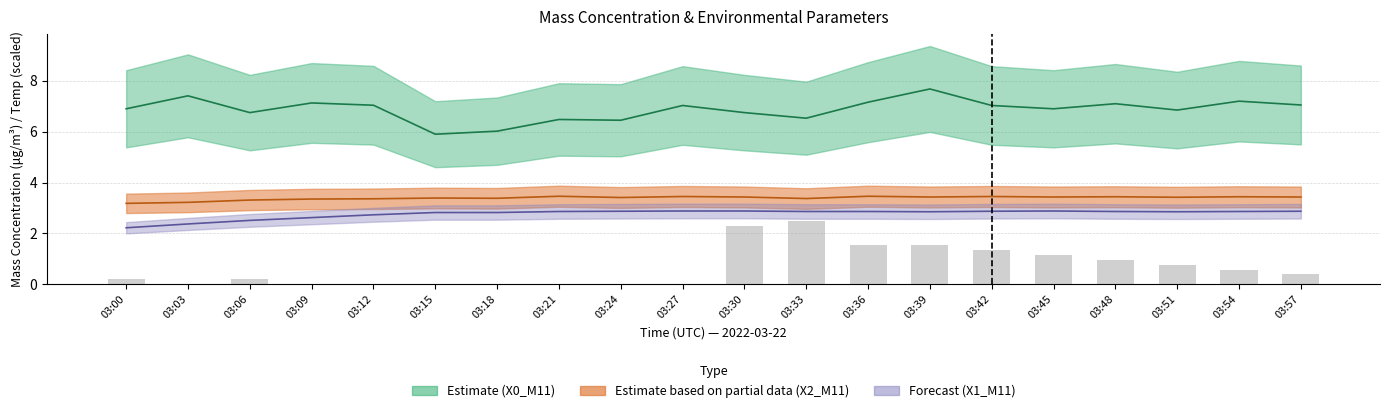

How many bars are there in total?

20